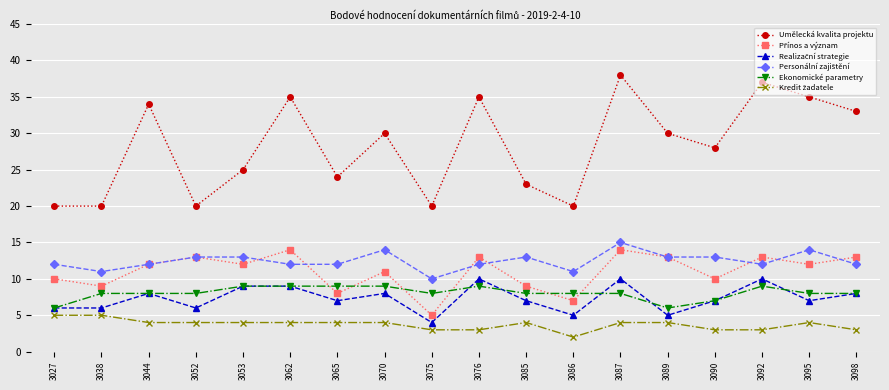

What is the value of the Ekonomické parametry point at the 7th from the left?

9